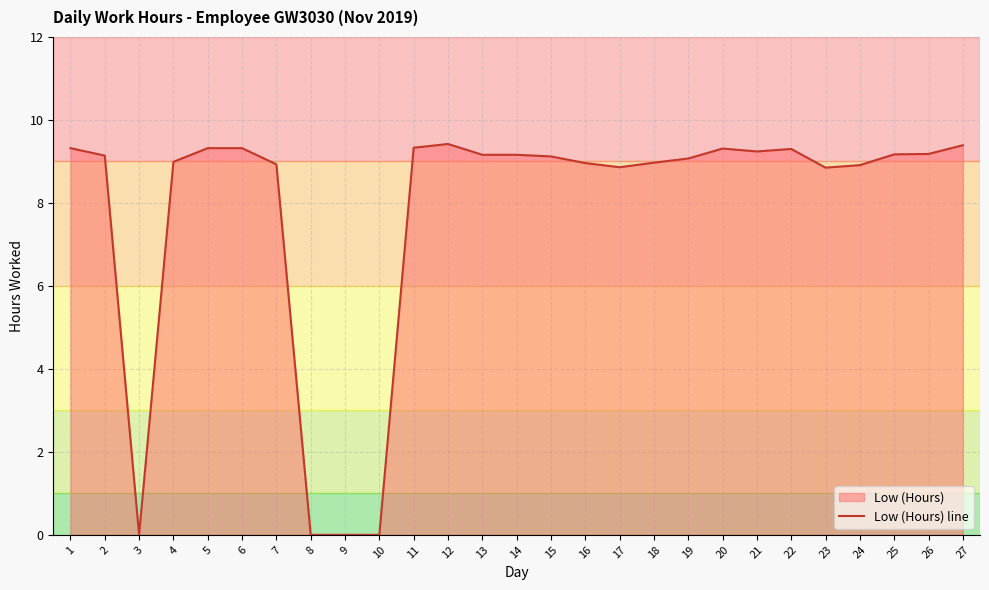

Is it true that the value at 4 is 14.8?

False